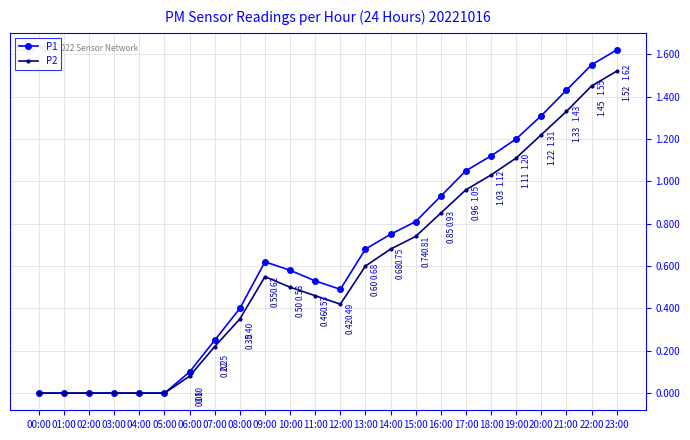

Does the chart have visible grid lines?

Yes